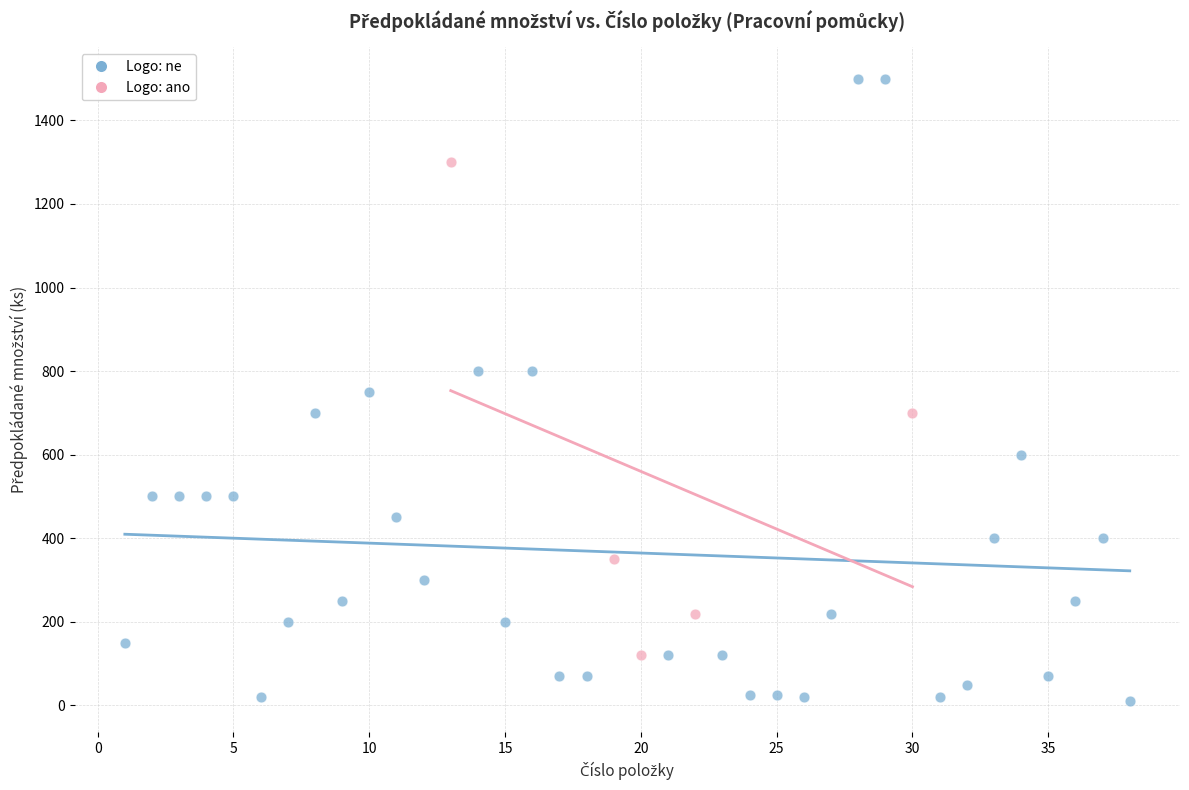

Which series reaches the maximum Y coordinate?

Logo: ne